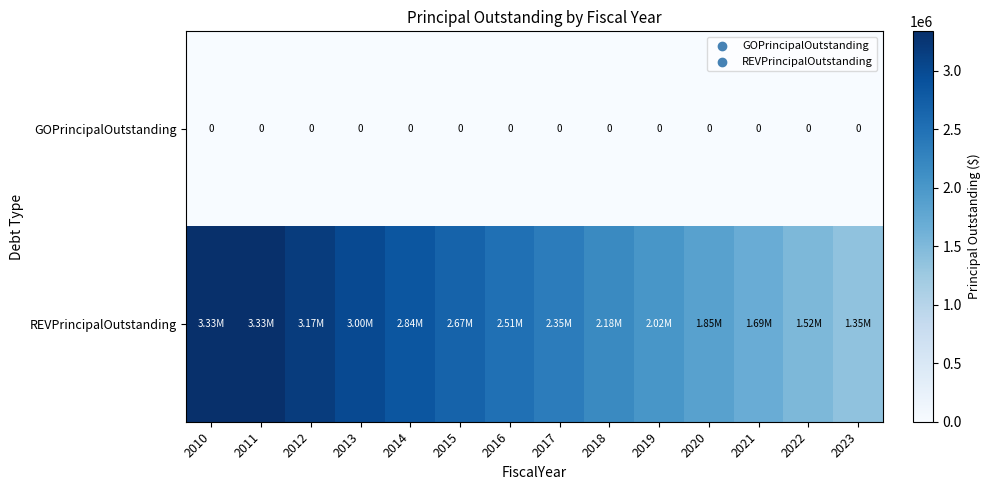

Between 2012 and 2014, which series saw the biggest shift?

REVPrincipalOutstanding